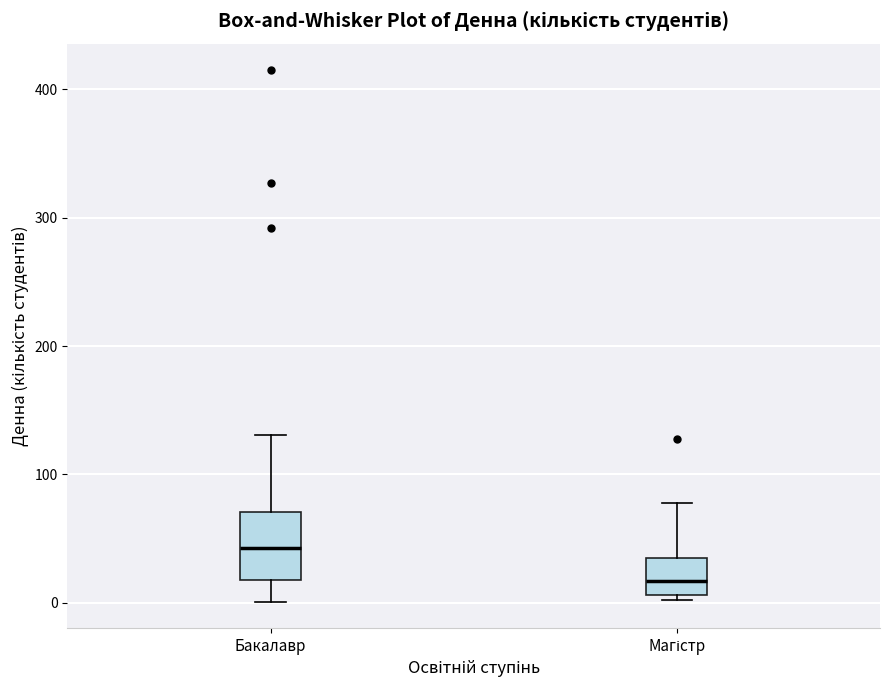

Where does the upper whisker of the box for Бакалавр end on the y-axis? The values are not printed on the chart, so give them approximately, as read against the axis.

130